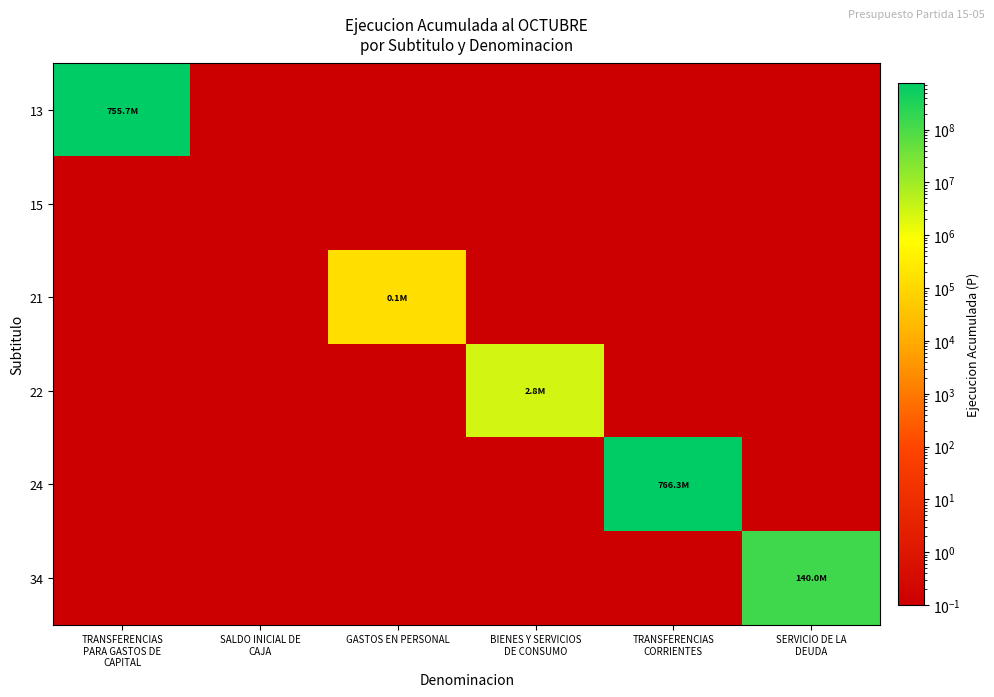

At how many categories does at least one series exceed 599038067?

2